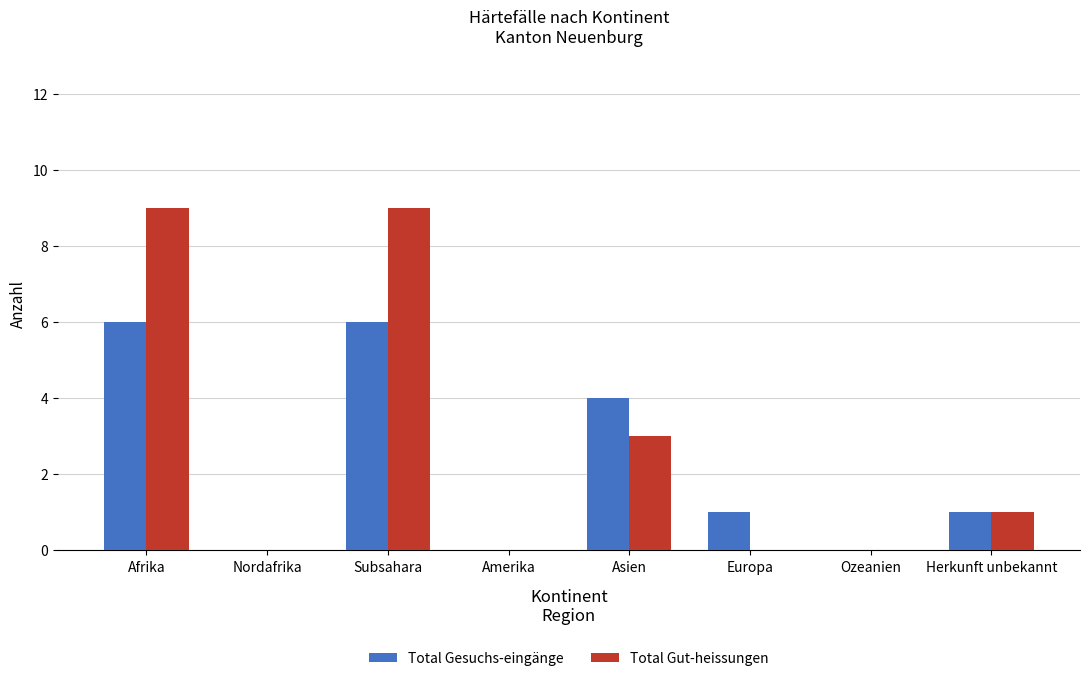

Where is Total Gut-heissungen nearest to the value 4?

Asien